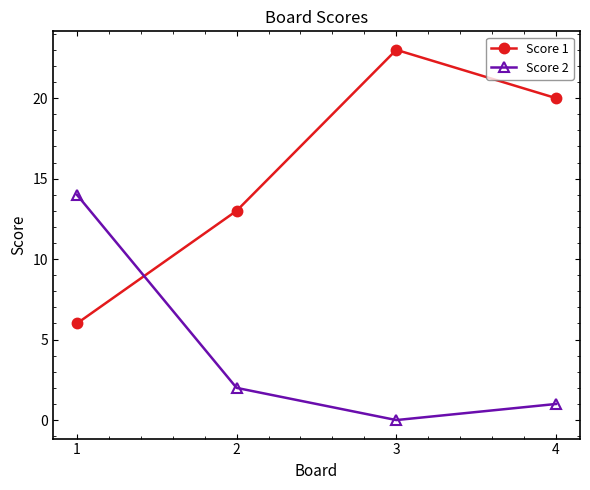

What is the difference between the maximum and minimum values in the Score 1 series?

17